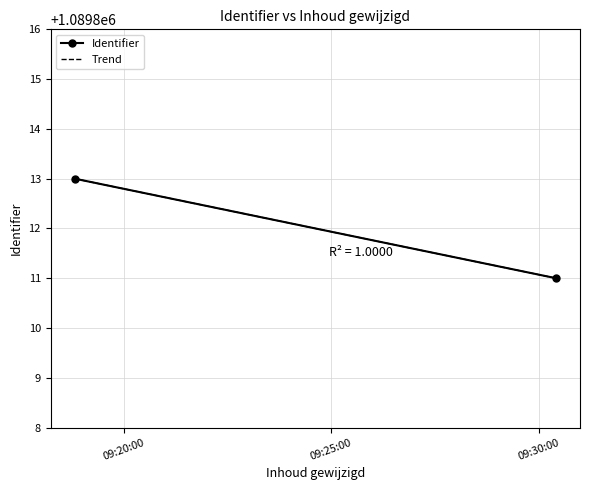

Does the chart have visible grid lines?

Yes